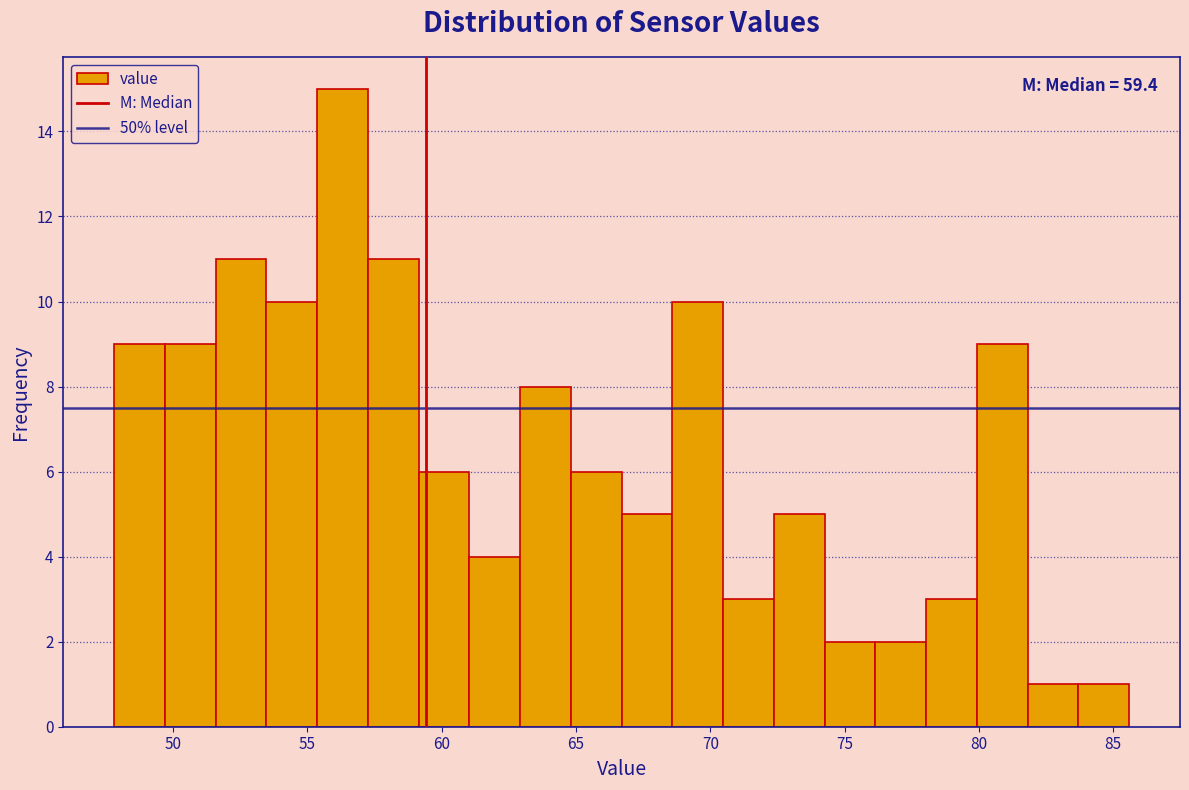

Read against the x-axis, roughly where is the centre of the tallest bar?

56.5